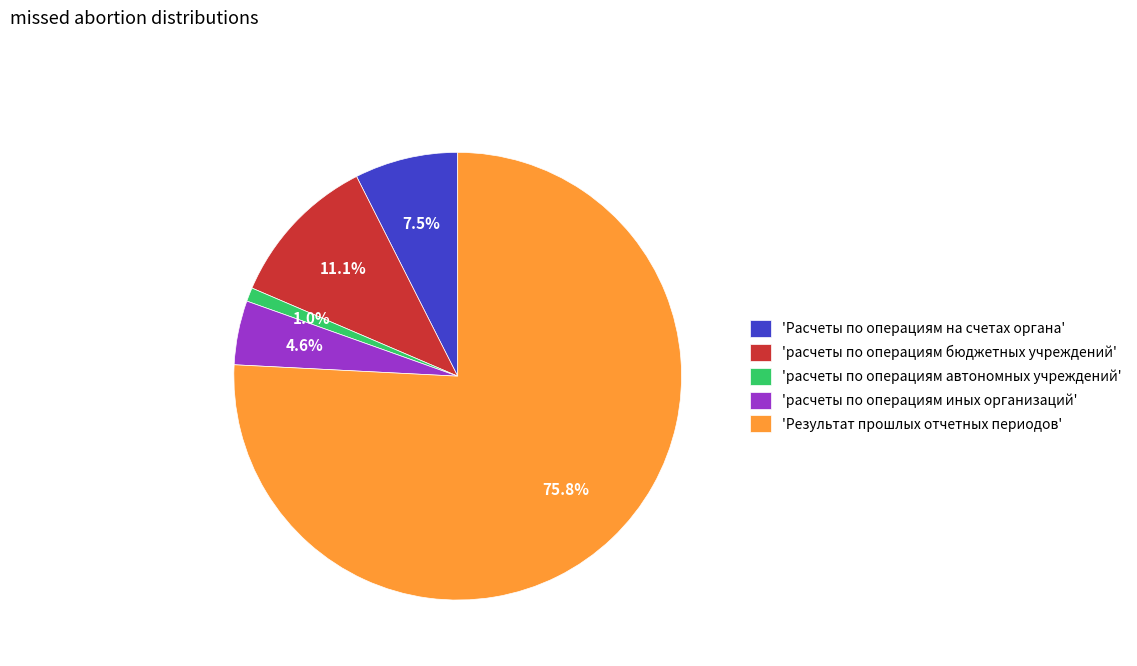

Which slice is the smallest?

'расчеты по операциям автономных учреждений'